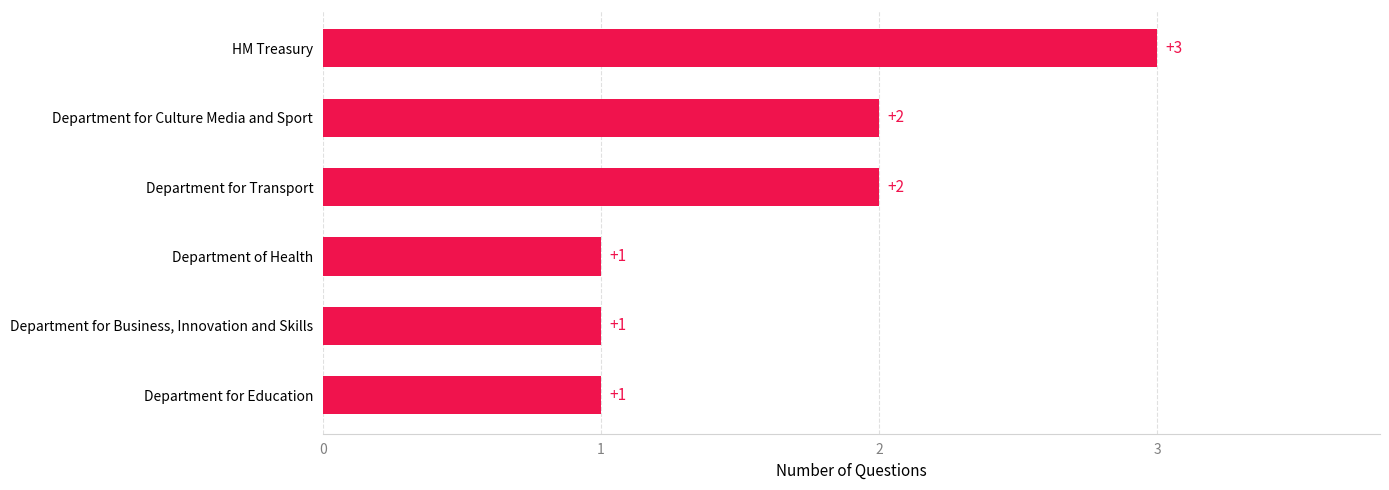

Reading top to bottom, what are all the values shown in this chart?

3	2	2	1	1	1